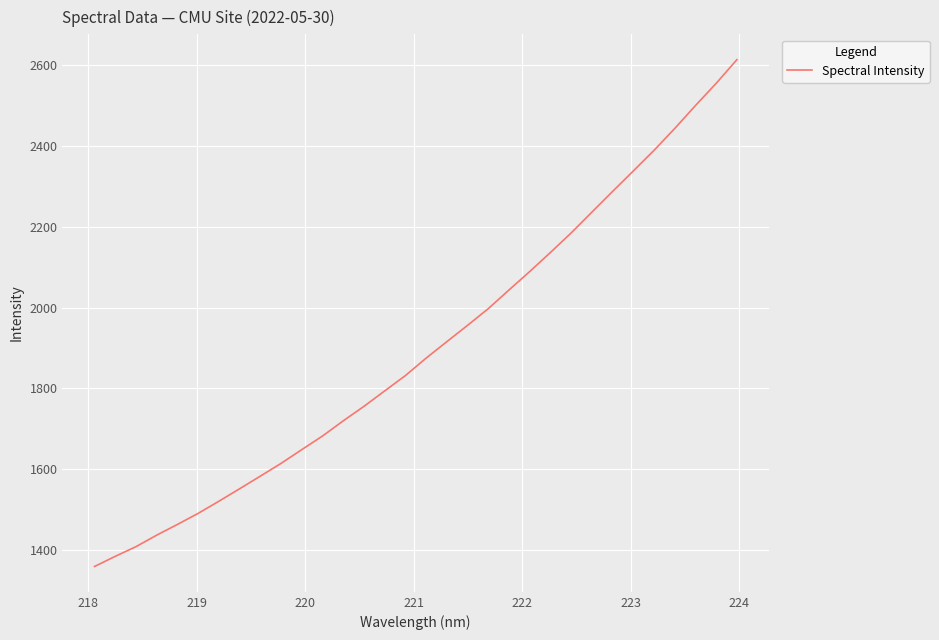

What is the maximum value shown in the chart?

2614.1